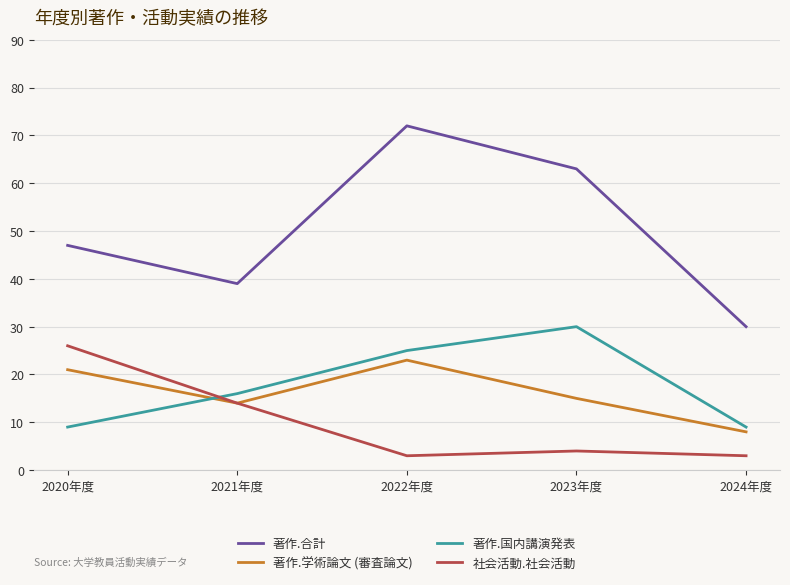

Is the value of 社会活動.社会活動 at 2023年度 greater than the value of 著作.学術論文 (審査論文) at 2024年度?

No